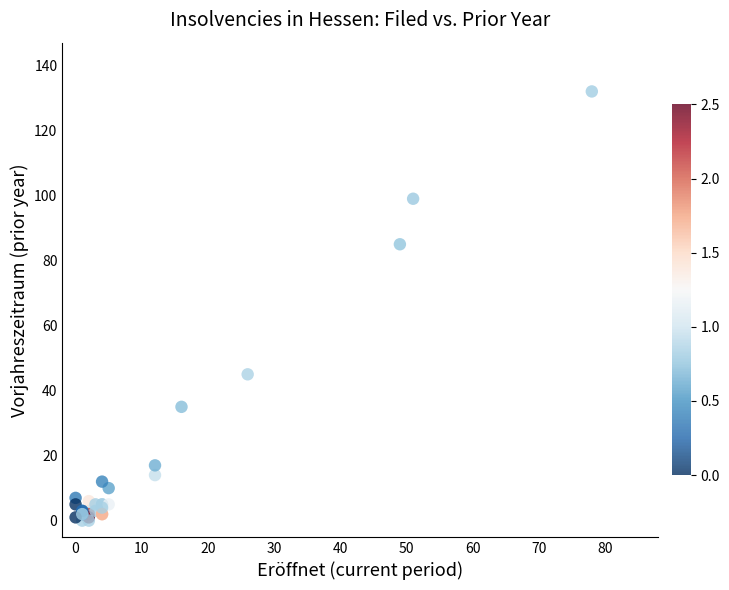

What Y value in the scatter plot is closest to 66?

85